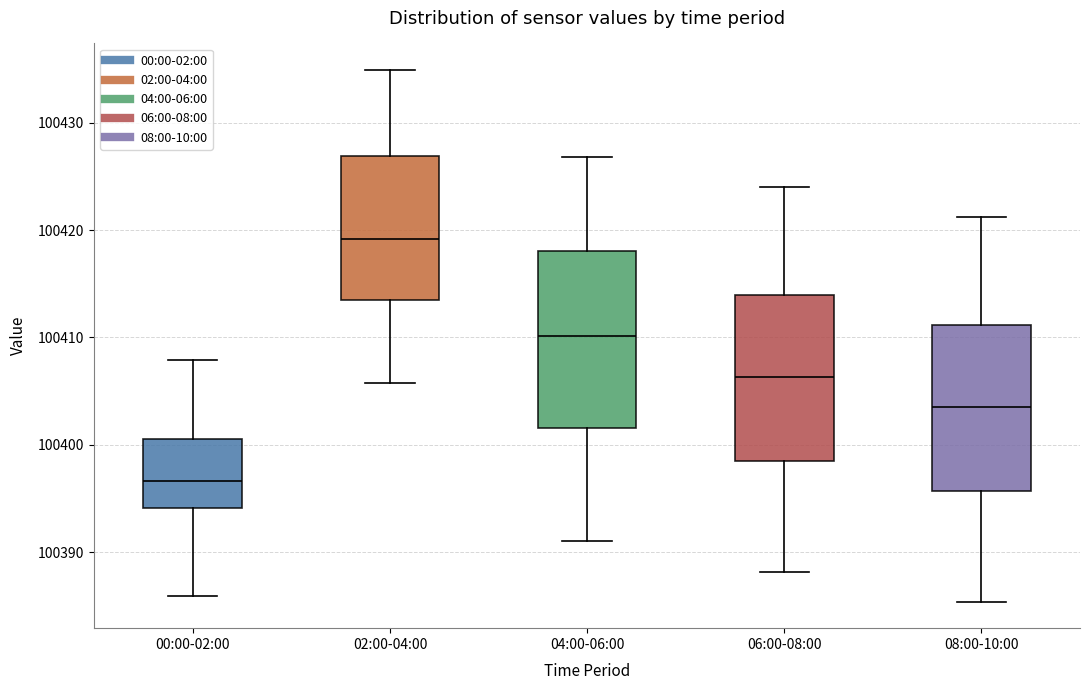

Reading left to right, read every box against the y-axis: the position of its median line, the range the box covers, and the ends of its whiskers. The values are not printed on the chart, so give them approximately, as read against the axis.

00:00-02:00: median 100397, box 100394 to 100401, whiskers 100386 to 100408
02:00-04:00: median 100419, box 100413 to 100427, whiskers 100406 to 100435
04:00-06:00: median 100410, box 100402 to 100418, whiskers 100391 to 100427
06:00-08:00: median 100406, box 100398 to 100414, whiskers 100388 to 100424
08:00-10:00: median 100404, box 100396 to 100411, whiskers 100385 to 100421